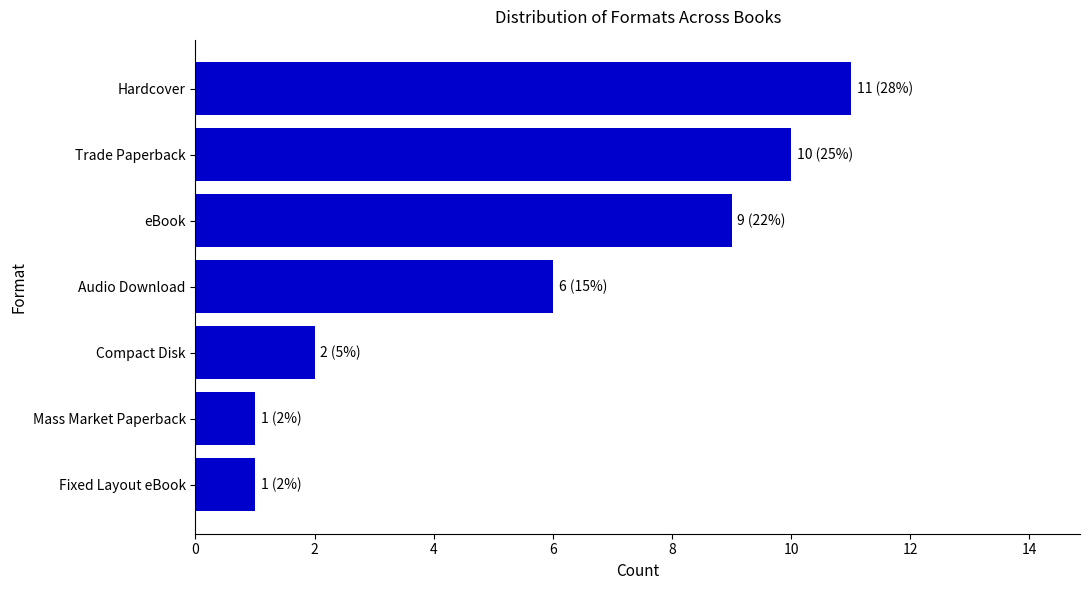

What is the label of the 2nd bar from the top?

Trade Paperback